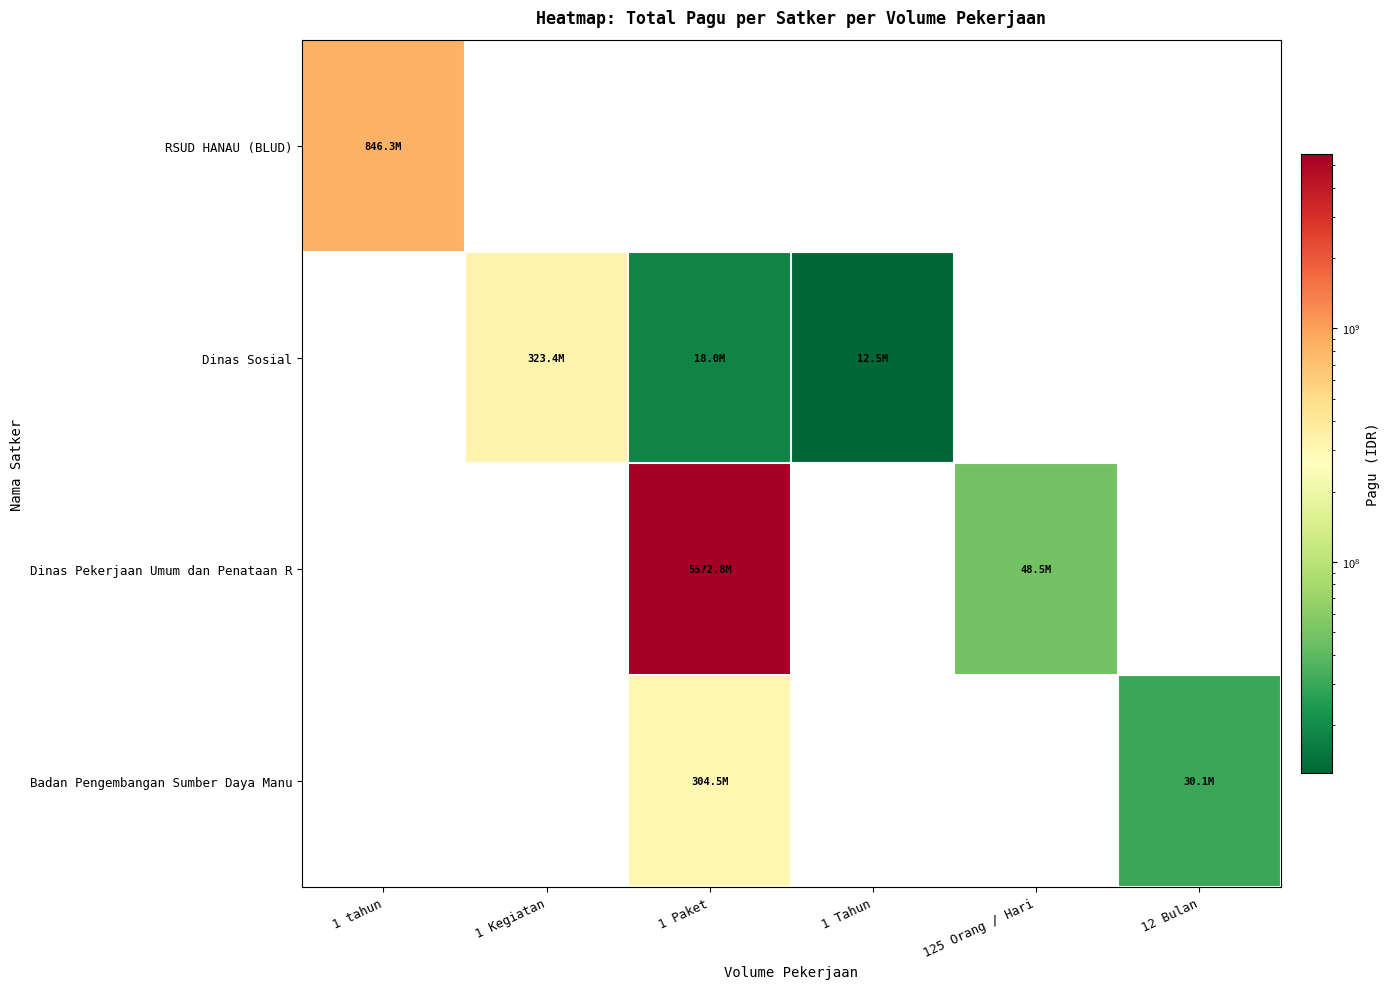

What is the greatest value displayed?

5572750000